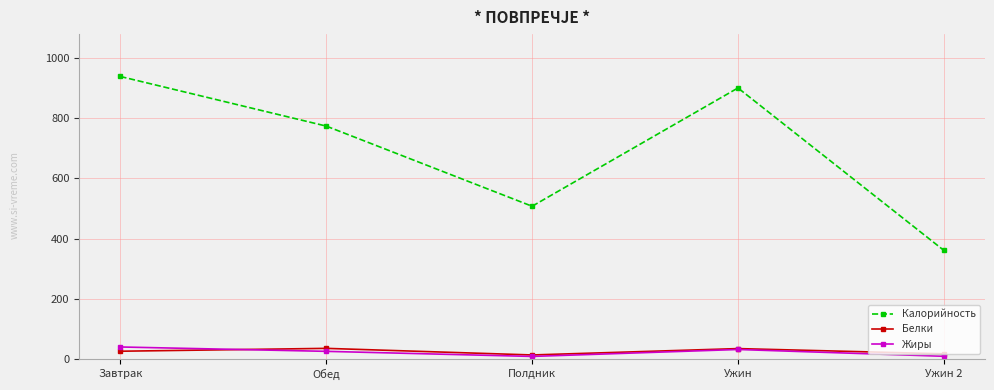

How many interior local peaks does the Калорийность series have?

1